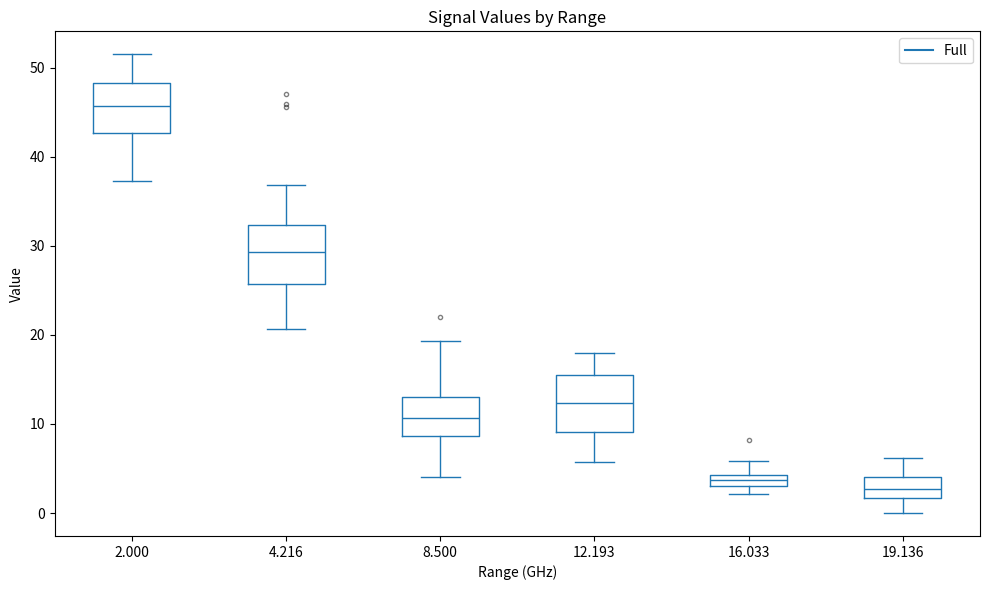

Which box has the highest median line?

2.000